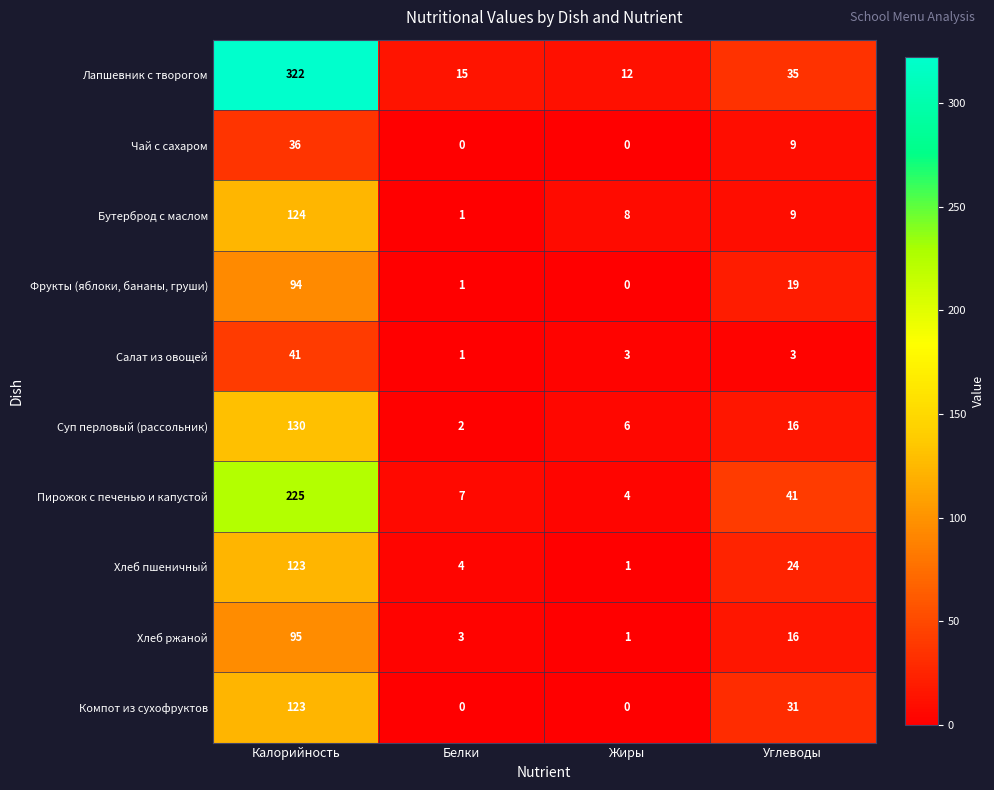

What is the approximate value of Салат из овощей at Калорийность, to the nearest 5?

40